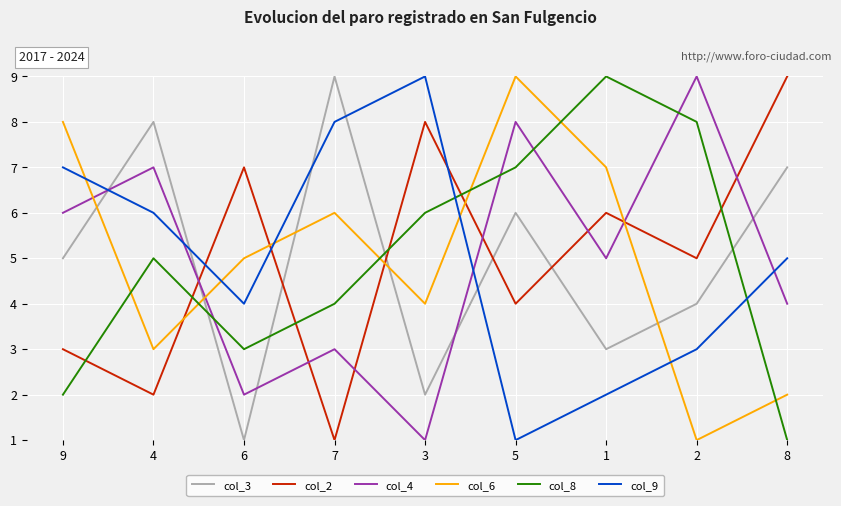

Where is col_6 nearest to the value 5?

6